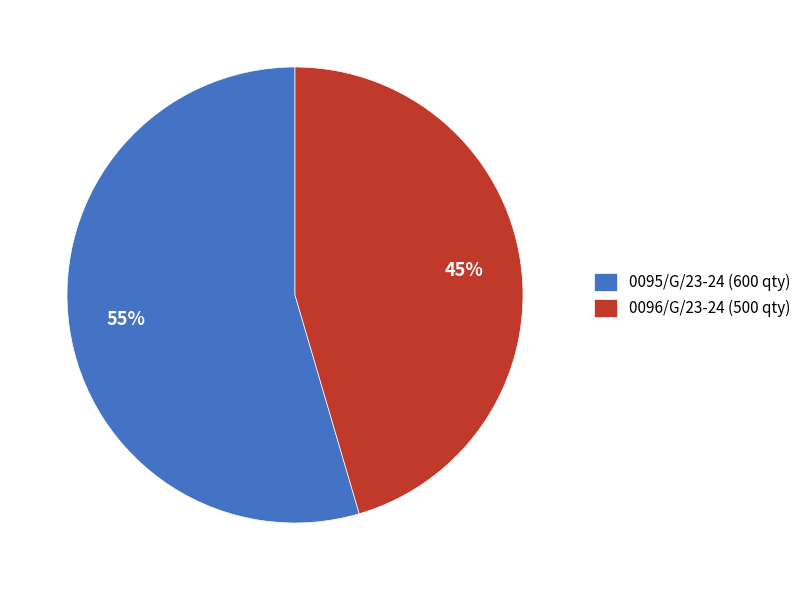

Do 0095/G/23-24 and 0096/G/23-24 together represent more than half of the pie?

Yes